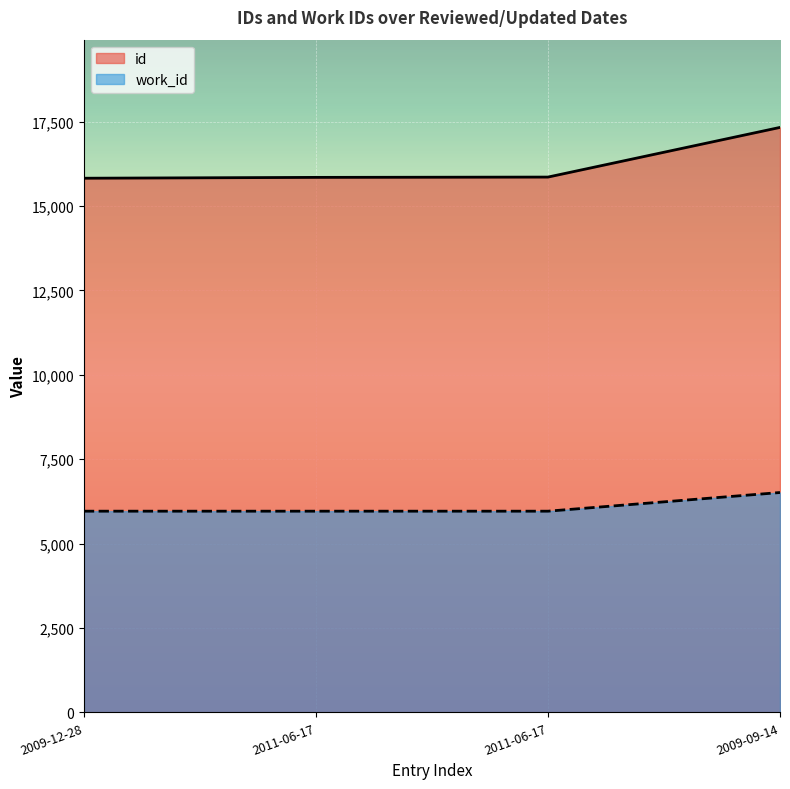

Reading left to right, transcribe all the data shown in this chart.

id: 15822	15847	15856	17327
work_id: 5960	5960	5960	6513